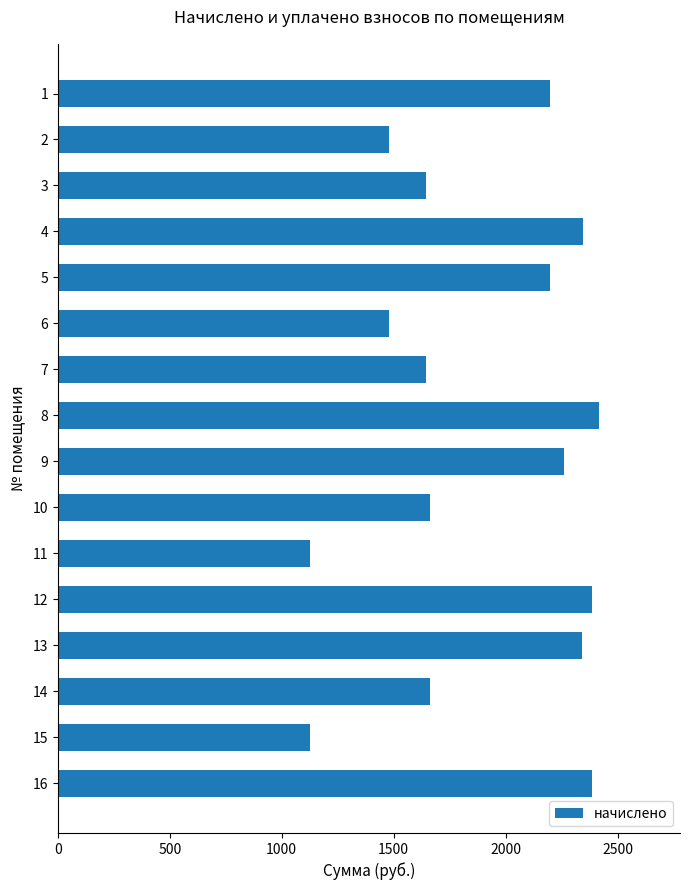

Approximately how many times larger is the value at 12 compared to 11?

2.1